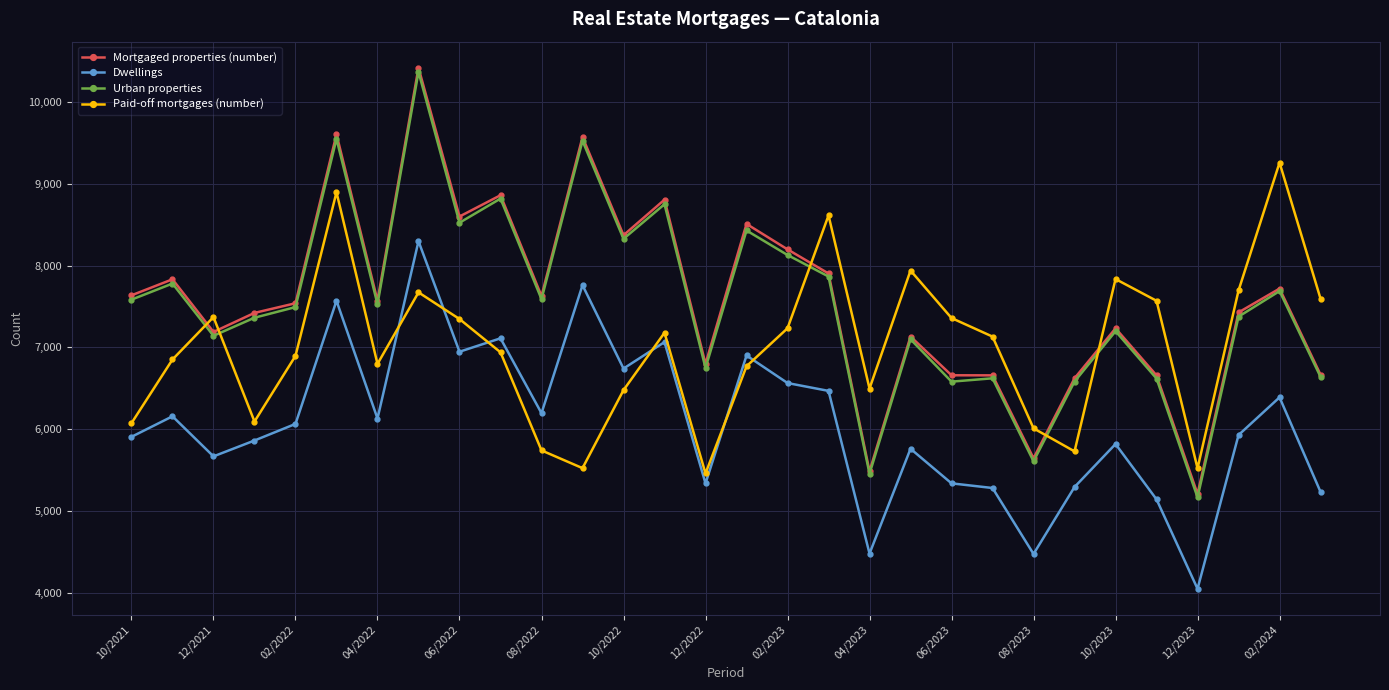

What is the greatest value displayed?

10420